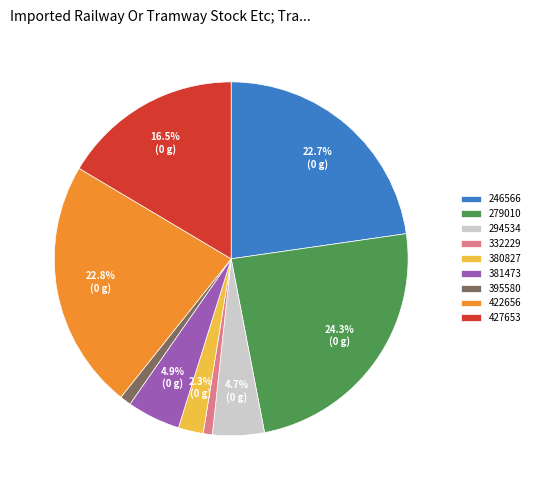

Combined, do 381473 and 395580 account for over 50%?

No